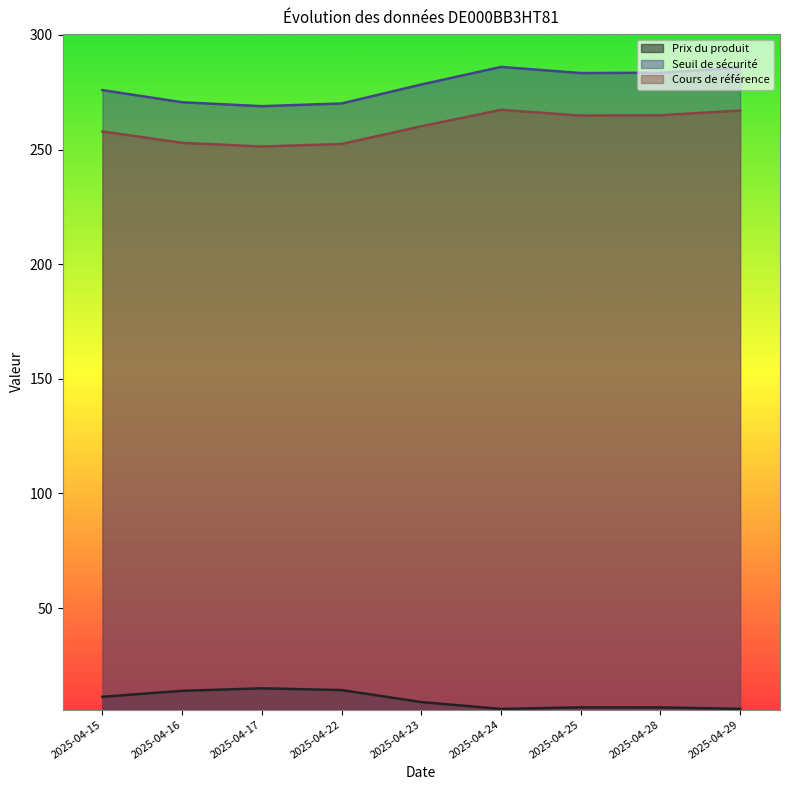

What is the difference between the maximum and minimum values in the Seuil de sécurité series?

17.1